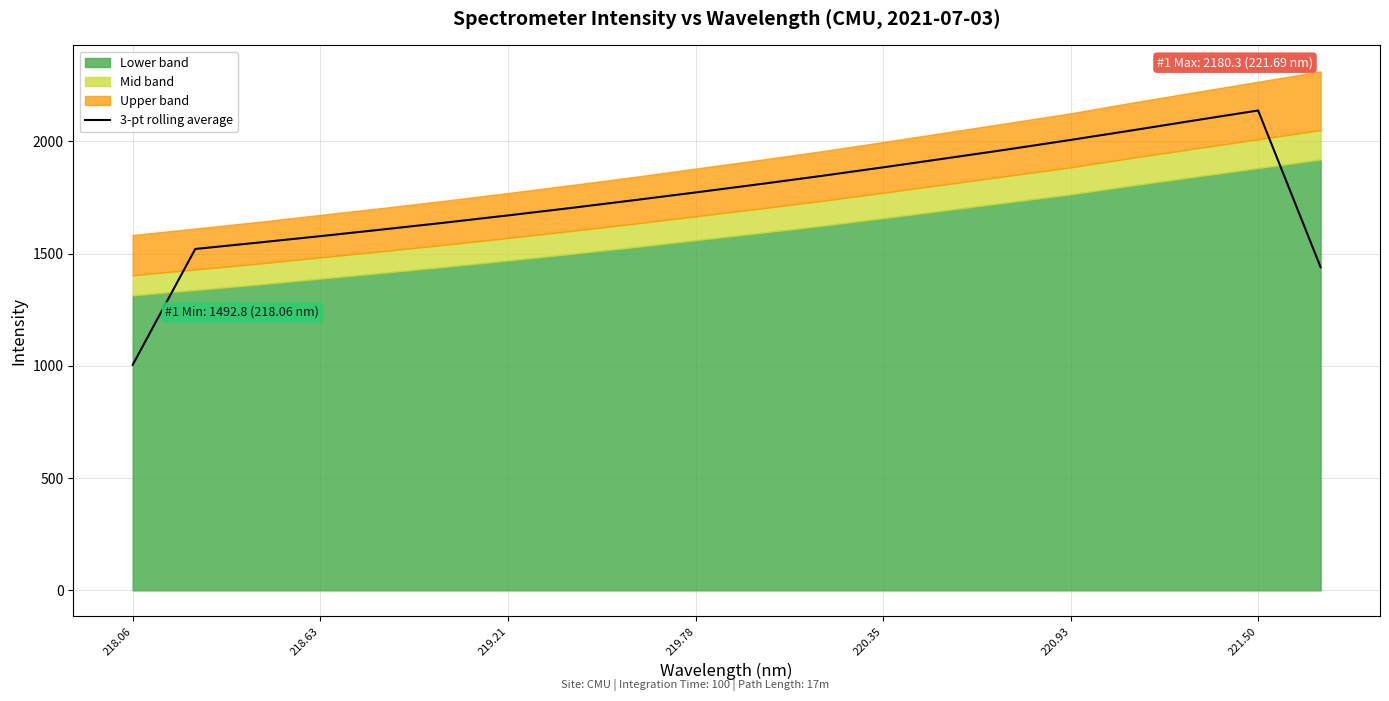

True or false: the data has more than 0 interior local peaks.

True